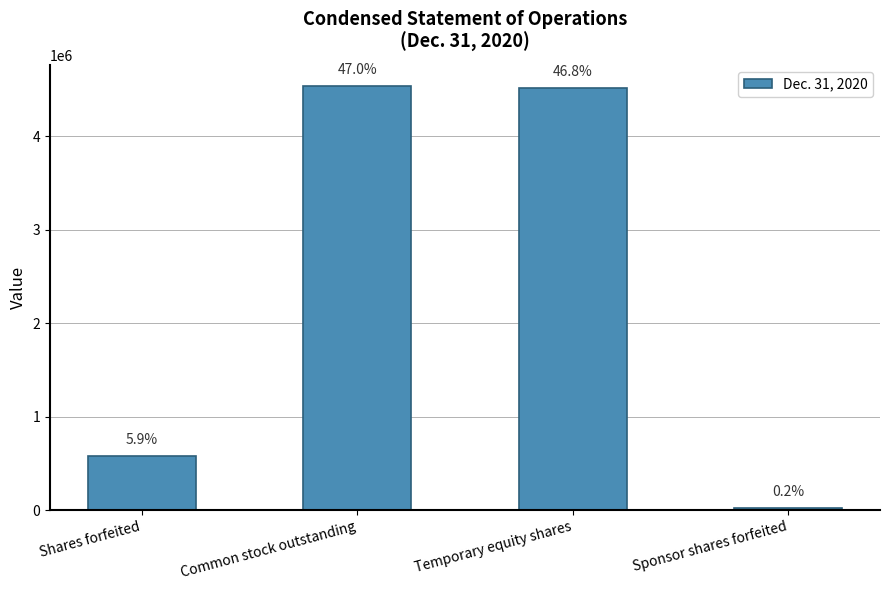

List the labels in order of value, smallest first.

Sponsor shares forfeited, Shares forfeited, Temporary equity shares, Common stock outstanding